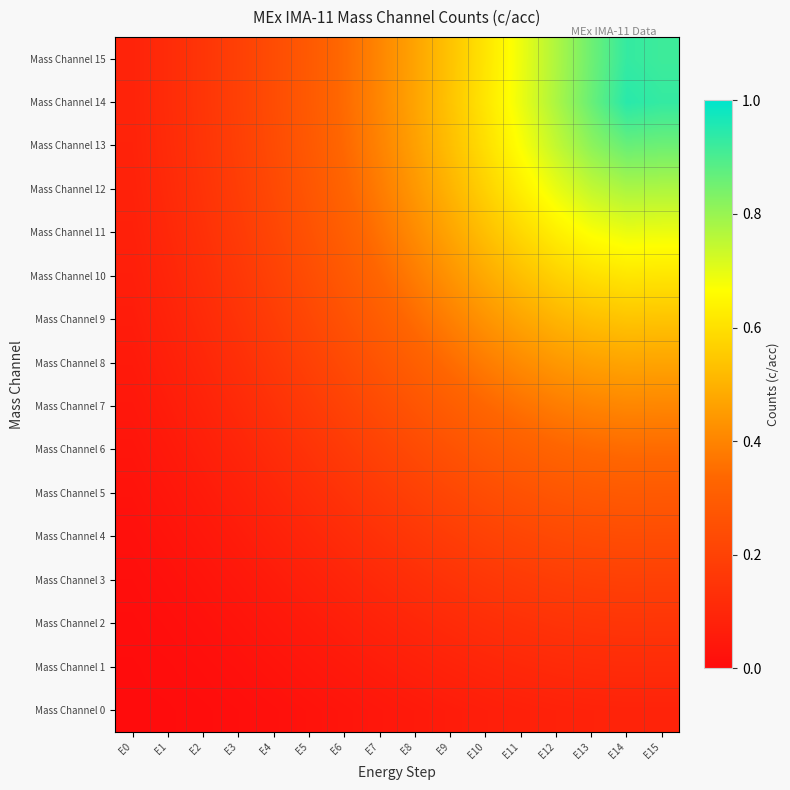

At how many categories does at least one series exceed 0?

16